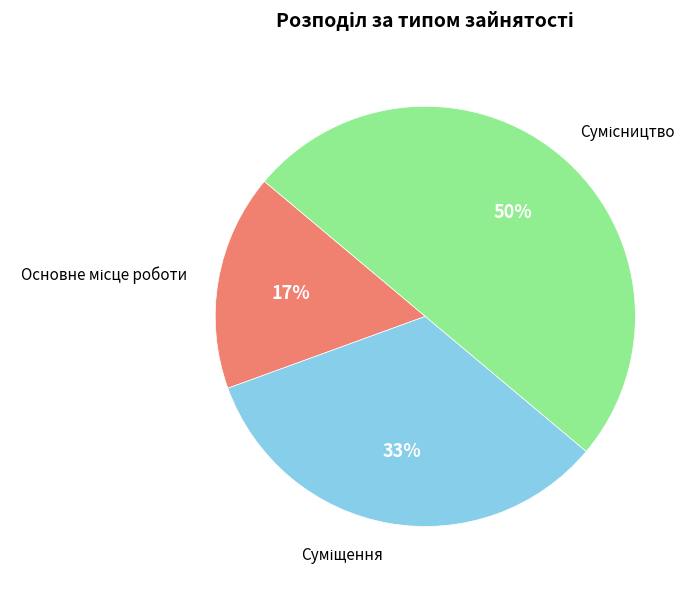

To the nearest percent, what is the average slice percentage?

33%